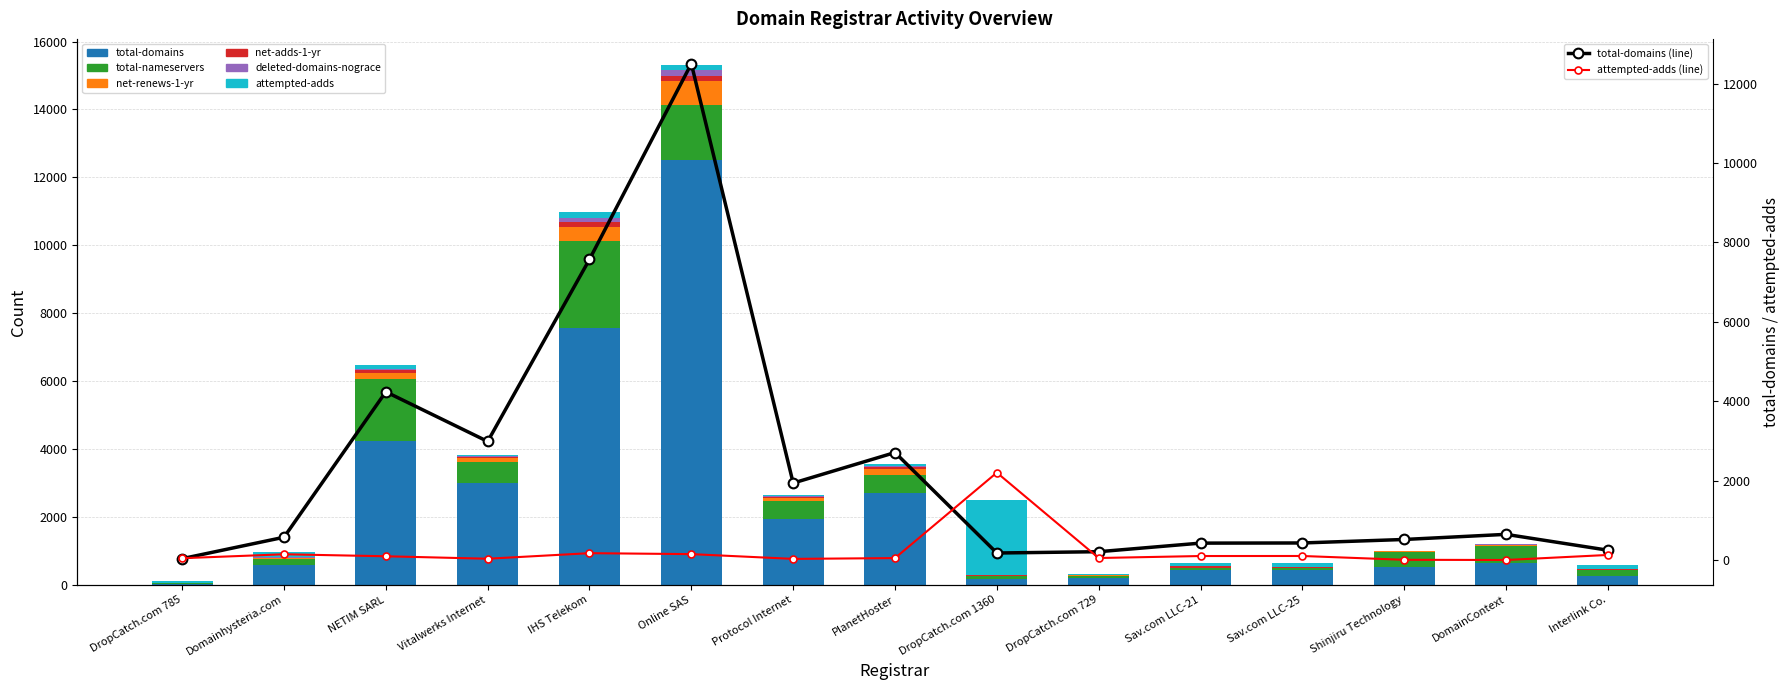

Which label corresponds to the largest value in the chart?

Online SAS